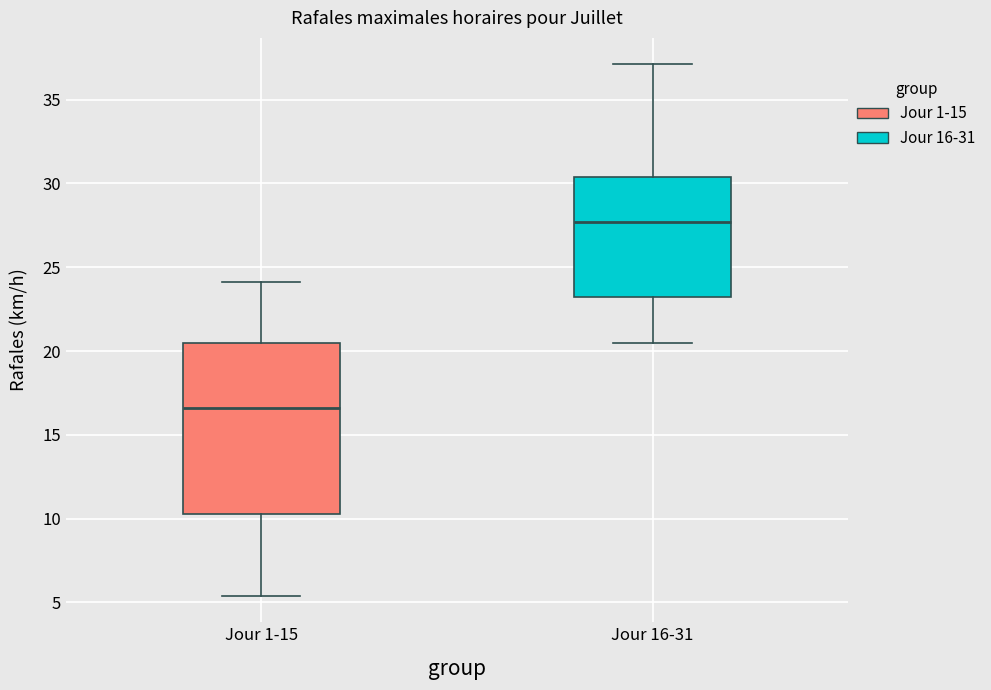

Reading left to right, transcribe this box plot: for each box, give where its median line is, the range the box spans, and where its two whiskers end, as read against the y-axis. The values are not printed on the chart, so give them approximately, as read against the axis.

Jour 1-15: median 16.5, box 10.5 to 20.5, whiskers 5.5 to 24.0
Jour 16-31: median 27.5, box 23.0 to 30.5, whiskers 20.5 to 37.0